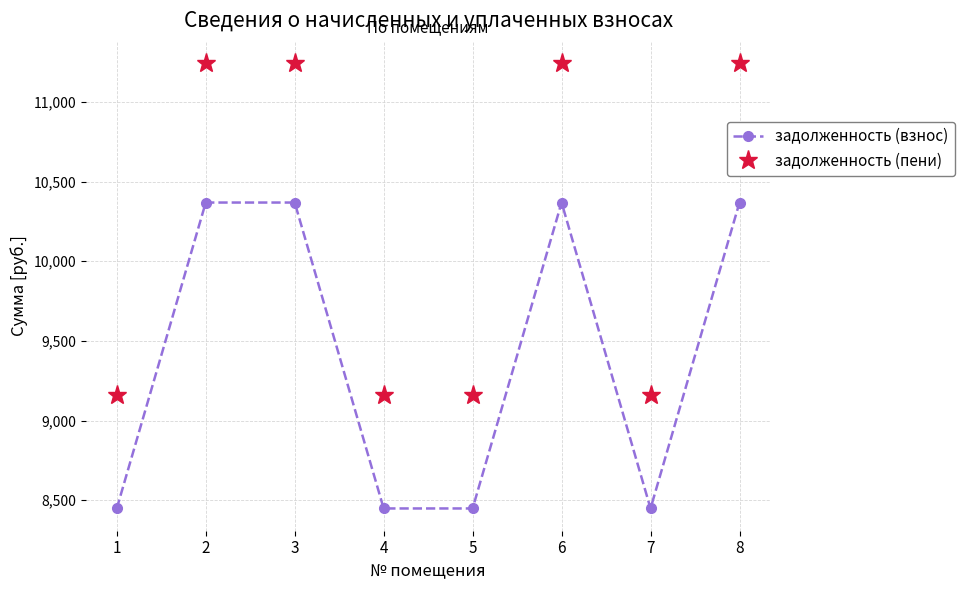

Between 2 and 5, which series saw the biggest shift?

задолженность (пени)